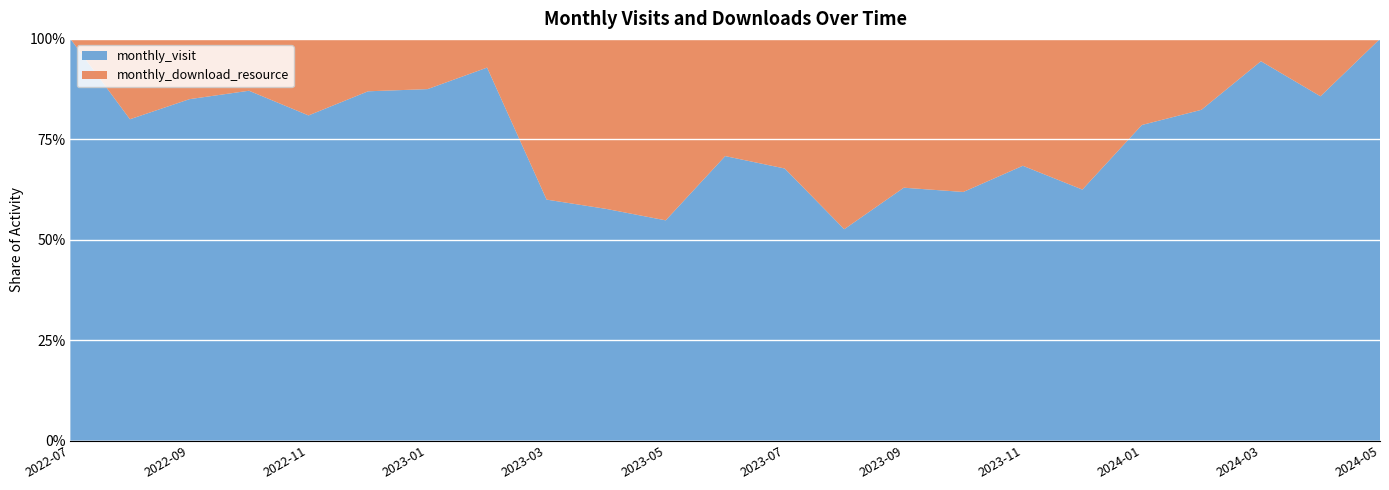

Reading left to right, transcribe all the data shown in this chart.

monthly_visit: 2022-07=8	2022-08=8	2022-09=17	2022-10=27	2022-11=17	2022-12=20	2023-01=14	2023-02=13	2023-03=15	2023-04=15	2023-05=17	2023-06=17	2023-07=21	2023-08=20	2023-09=17	2023-10=13	2023-11=13	2023-12=20	2024-01=22	2024-02=14	2024-03=17	2024-04=18	2024-05=2
monthly_download_resource: 2022-07=0	2022-08=2	2022-09=3	2022-10=4	2022-11=4	2022-12=3	2023-01=2	2023-02=1	2023-03=10	2023-04=11	2023-05=14	2023-06=7	2023-07=10	2023-08=18	2023-09=10	2023-10=8	2023-11=6	2023-12=12	2024-01=6	2024-02=3	2024-03=1	2024-04=3	2024-05=0